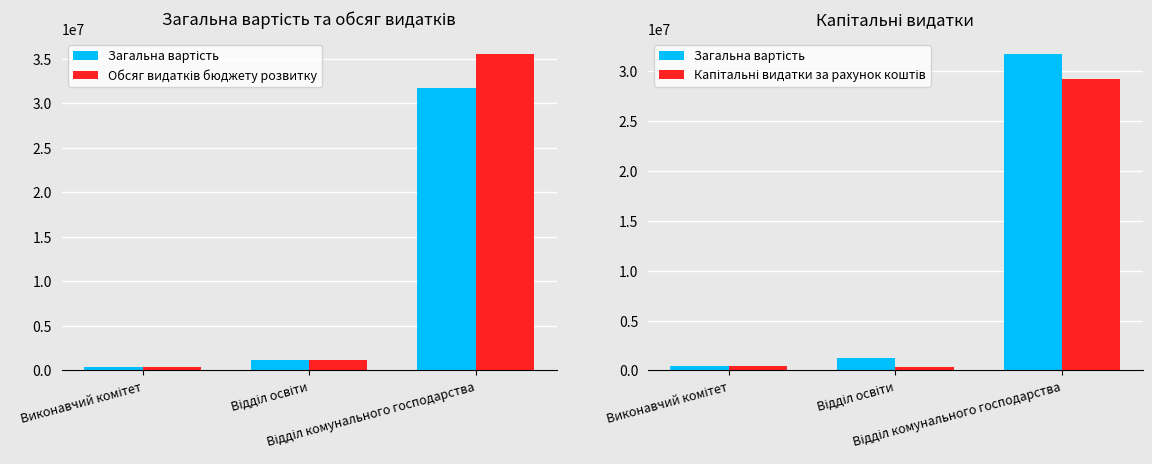

At which label does Загальна вартість reach its peak?

Відділ комунального господарства